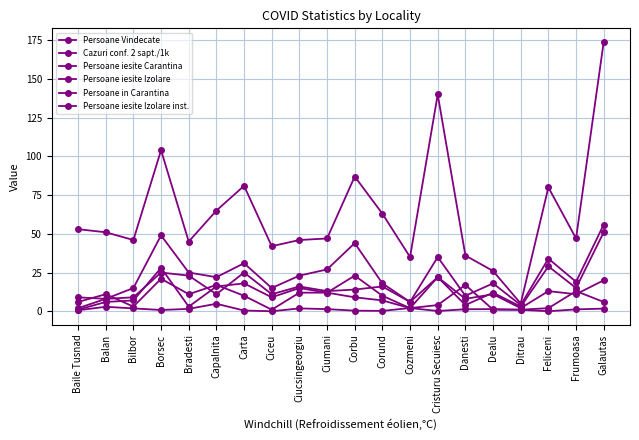

True or false: Persoane iesite Carantina and Cazuri conf. 2 sapt./1k intersect in this chart.

False